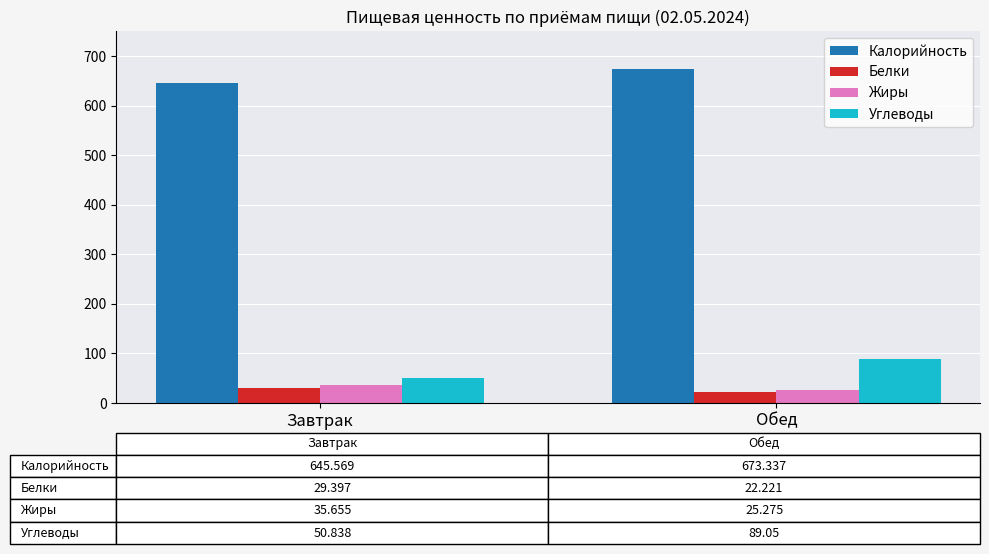

What is the smallest value displayed?

22.2